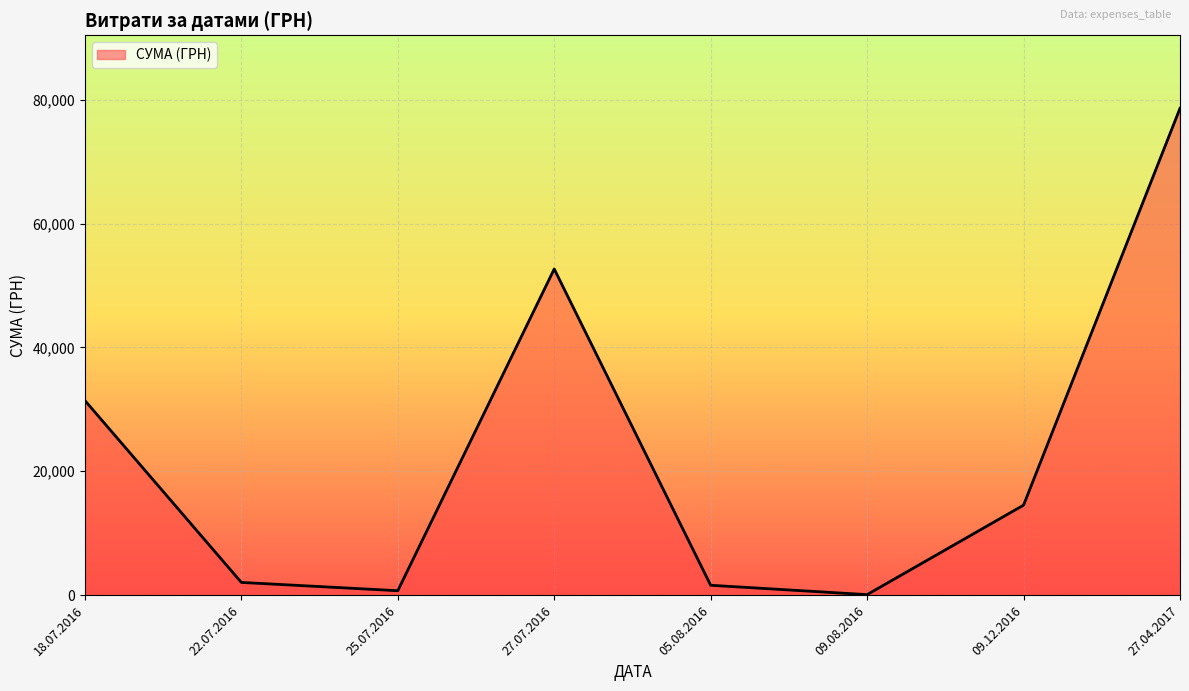

What is the average value?

22708.3